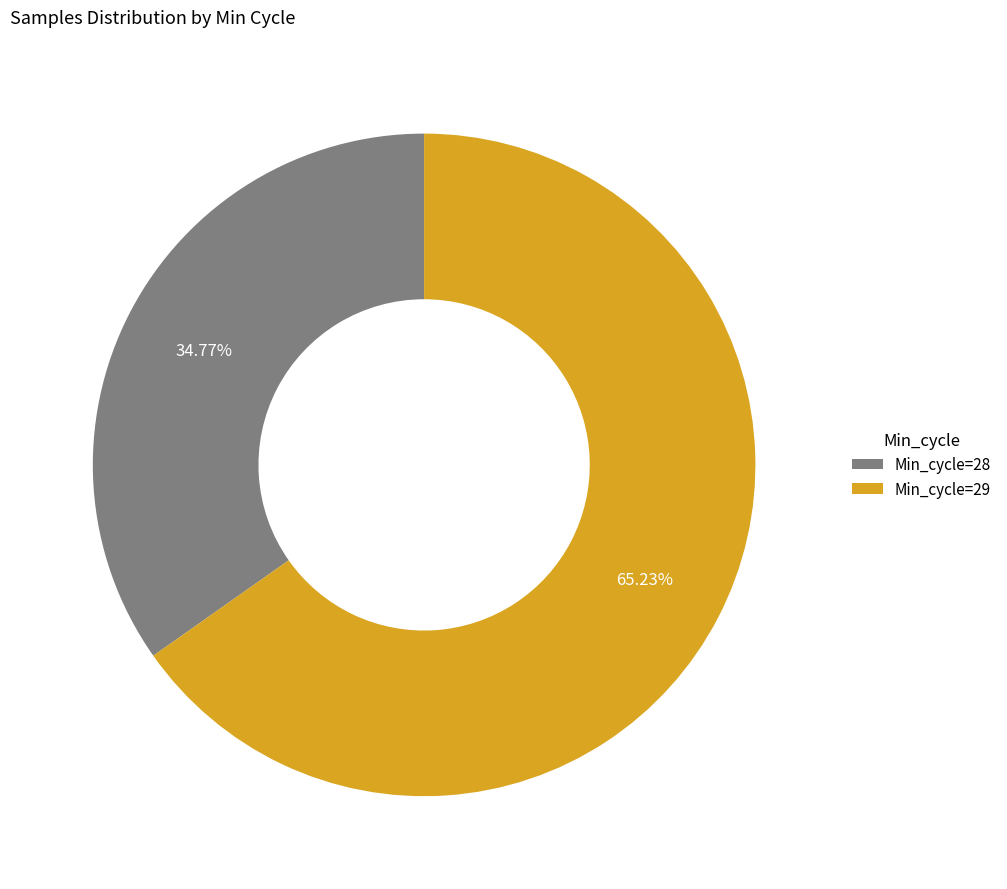

How many segments does this pie chart have?

2